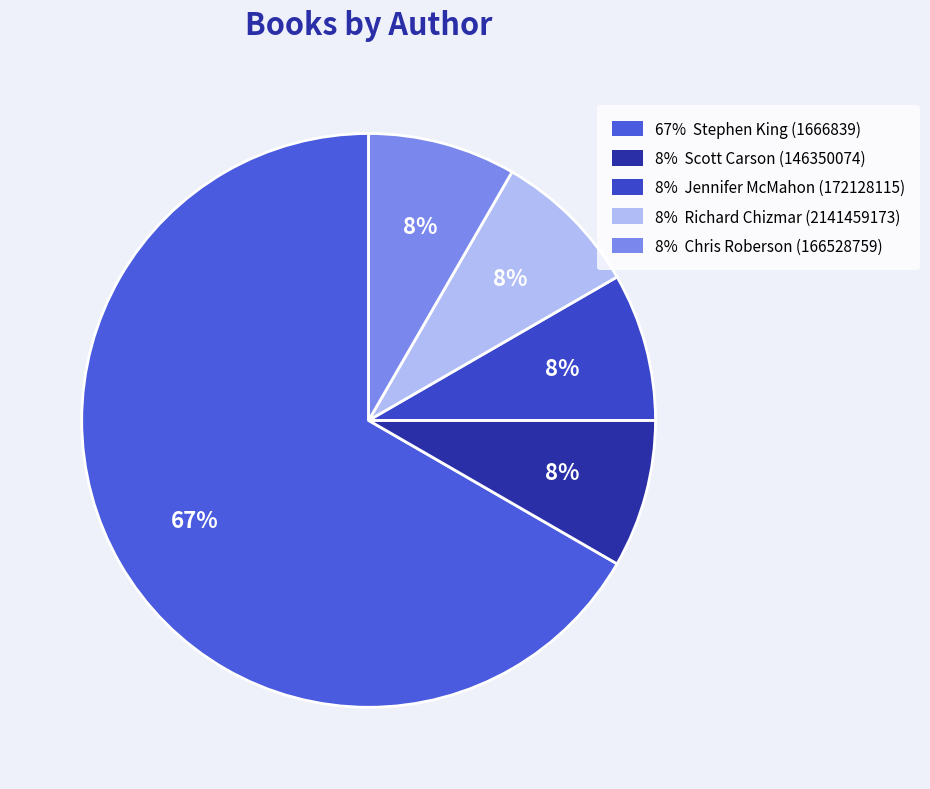

How many slices are in this pie chart?

5